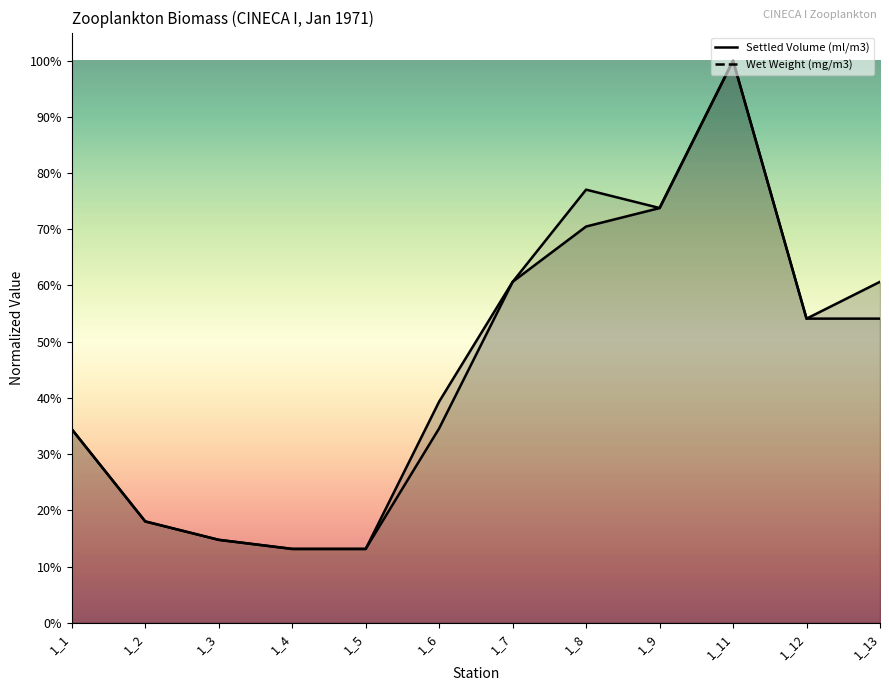

Is it true that Zooplankton settled volume (ml/m3) equals 0.1 at 1_3?

False